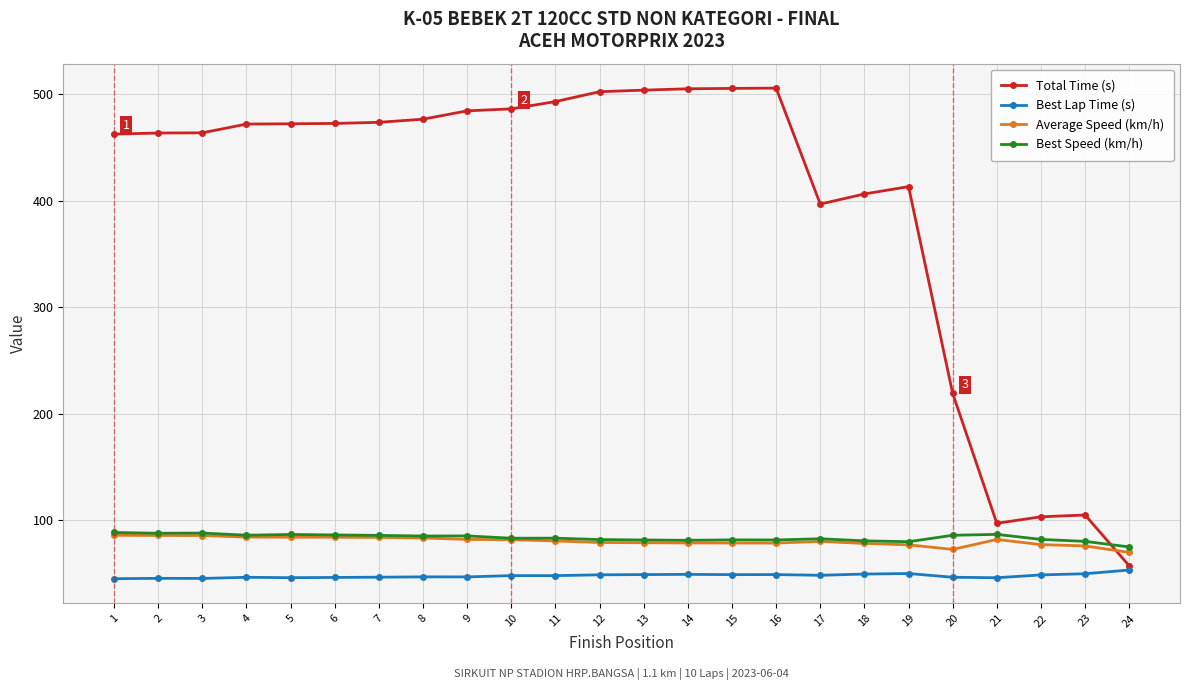

What is the lowest value of the Best Lap Time (s) series?

44.9